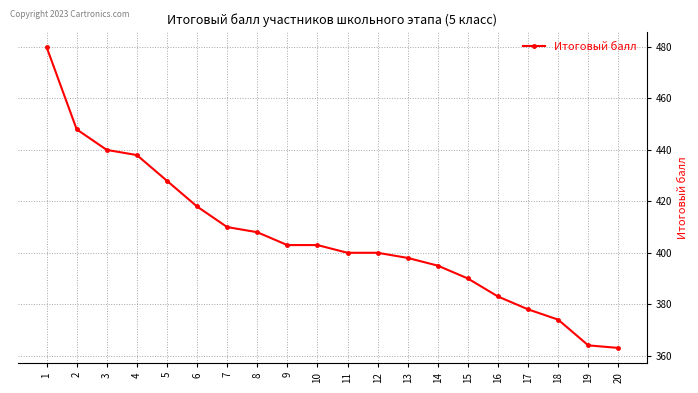

What is the difference between the second highest and minimum values?

85